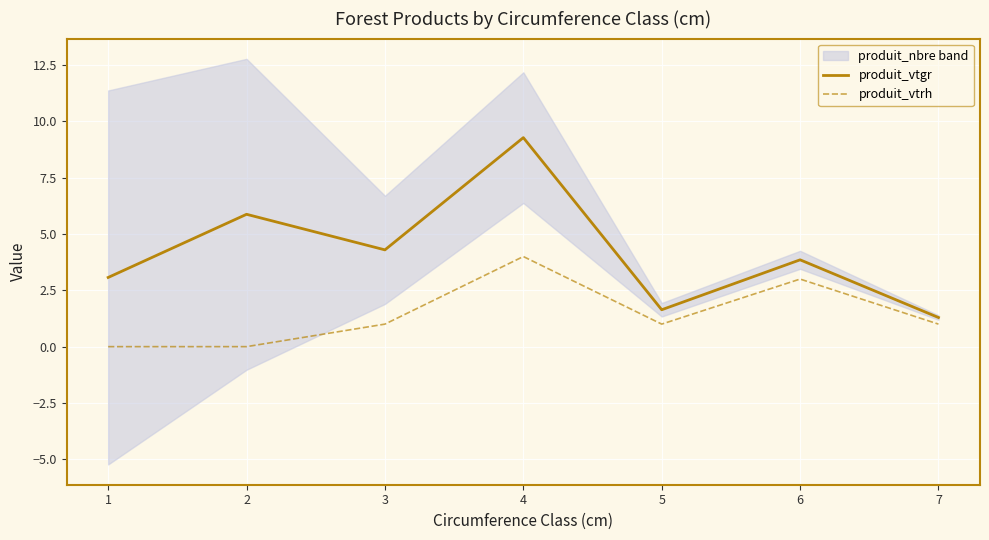

What is the difference between the maximum and minimum values in the produit_vtrh series?

4.0